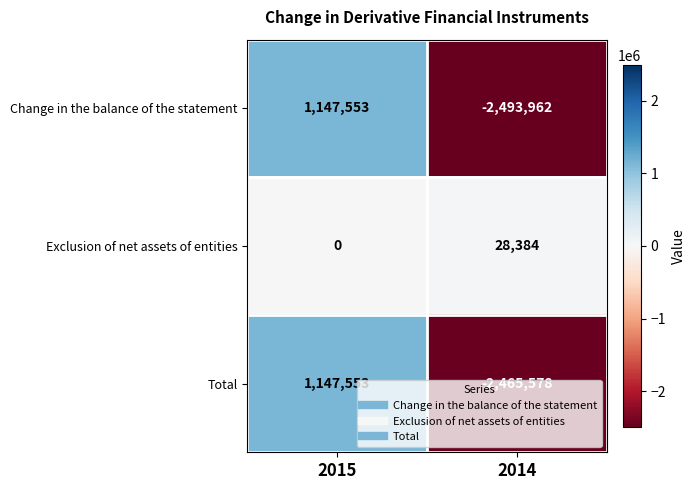

What is the total value across all series at 2015?

2295106